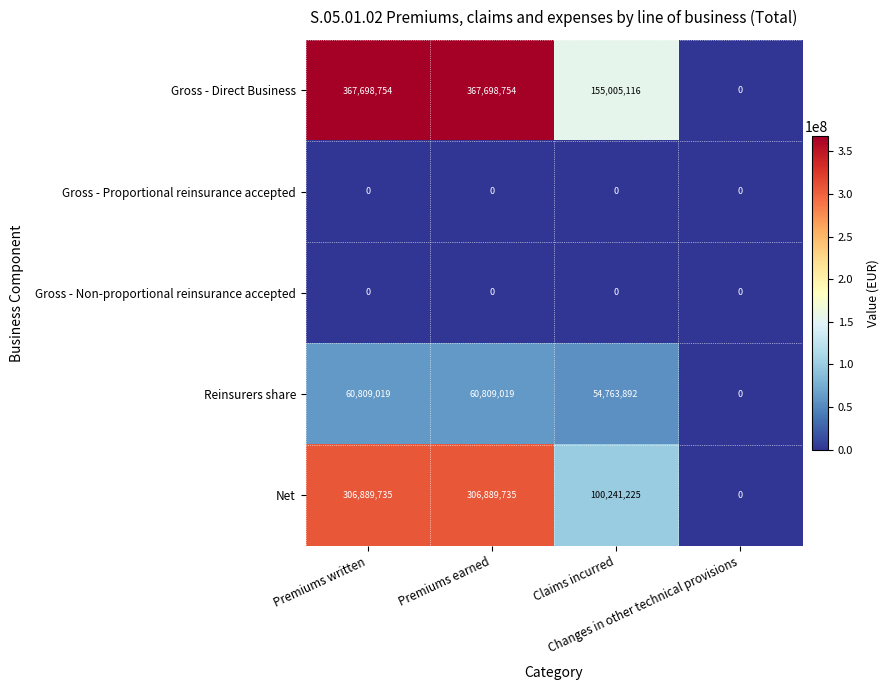

Which series changed the most between Premiums earned and Claims incurred?

Gross - Direct Business